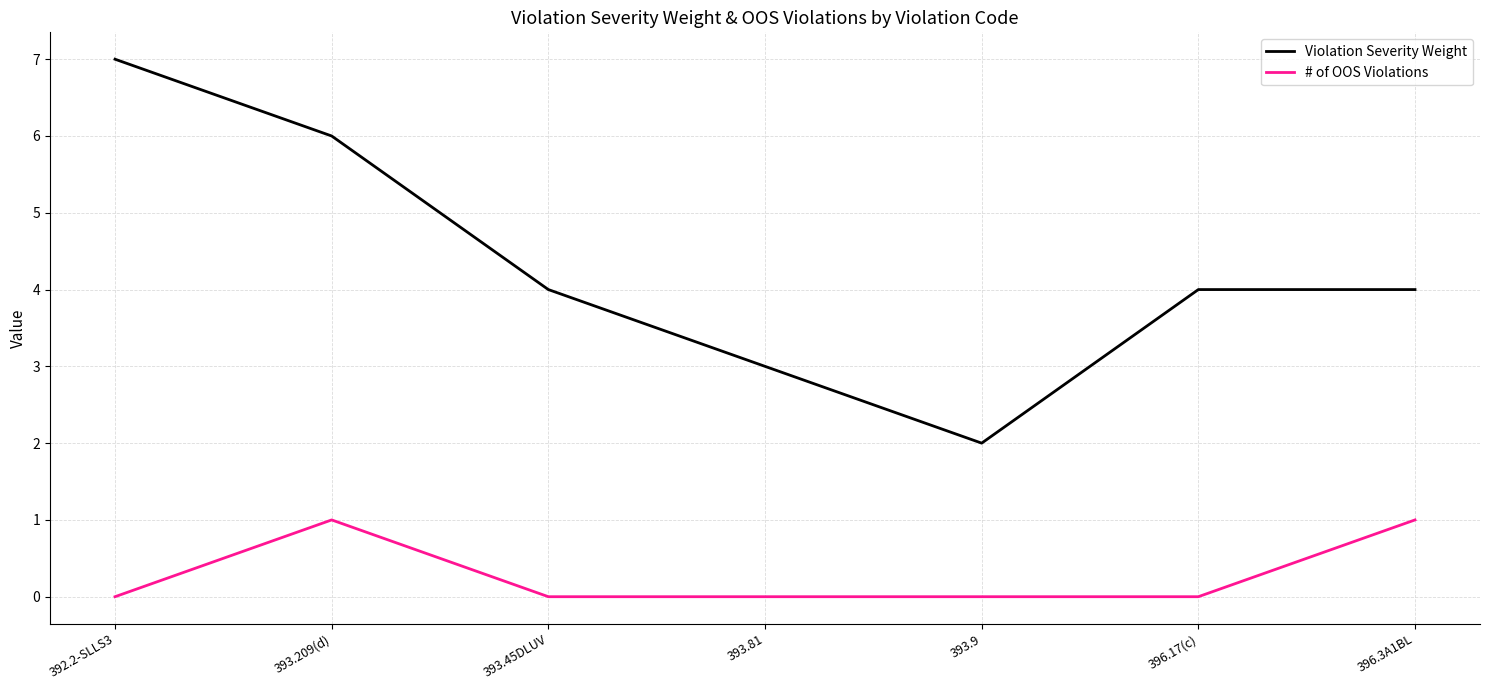

Reading left to right, list all the values displayed in this chart.

Violation Severity Weight: 392.2-SLLS3=7	393.209(d)=6	393.45DLUV=4	393.81=3	393.9=2	396.17(c)=4	396.3A1BL=4
# of OOS Violations: 392.2-SLLS3=0	393.209(d)=1	393.45DLUV=0	393.81=0	393.9=0	396.17(c)=0	396.3A1BL=1